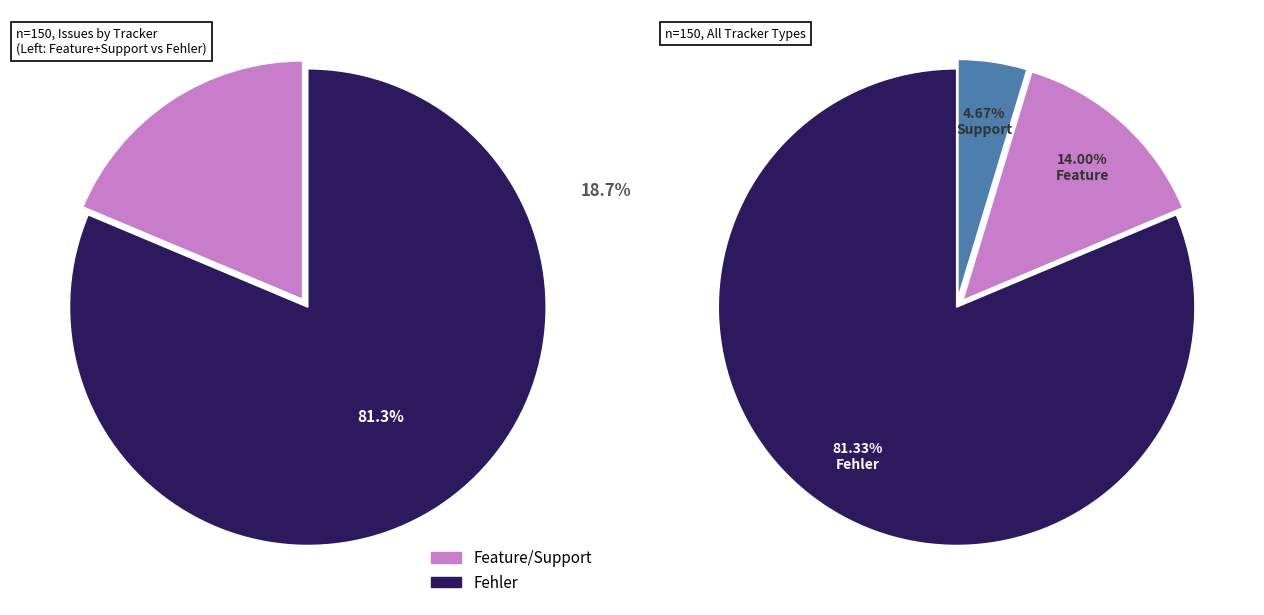

Which category has the biggest portion of the pie?

Fehler